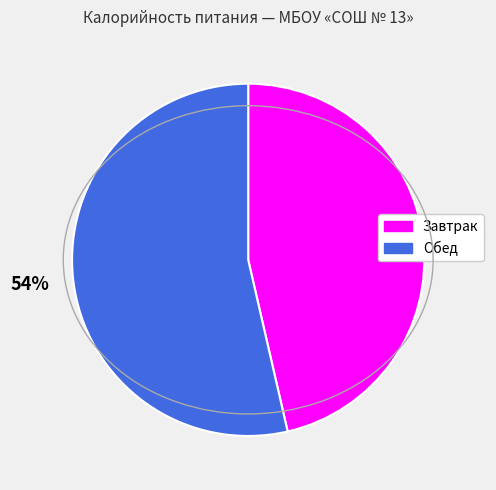

Do Завтрак and Обед together represent more than half of the pie?

Yes